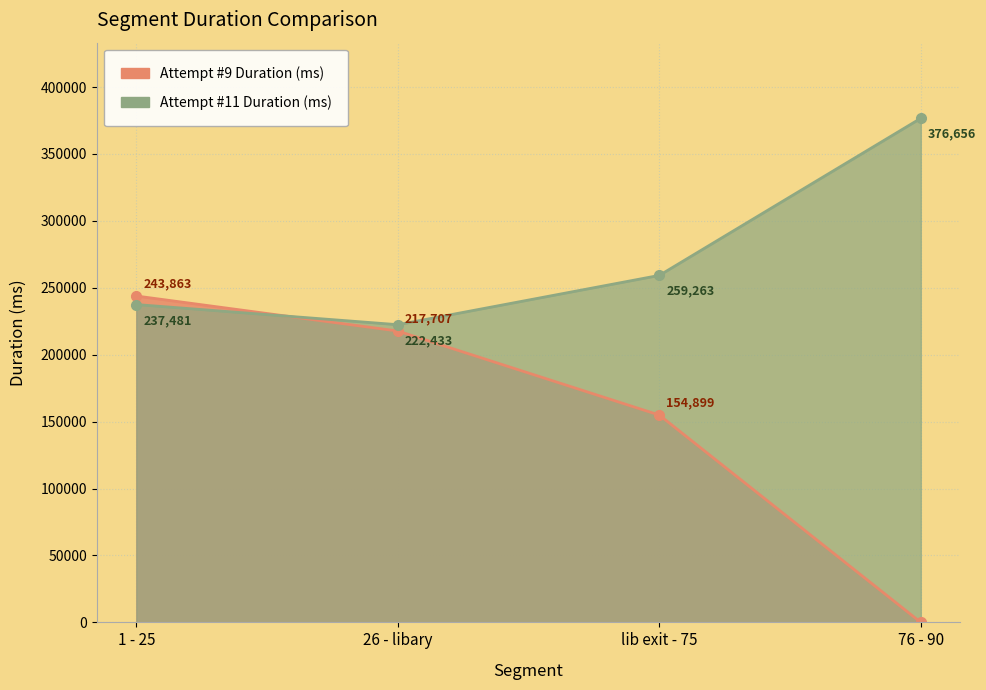

Rank the series at 76 - 90 from highest to lowest value.

Attempt #11 Duration (ms), Attempt #9 Duration (ms)